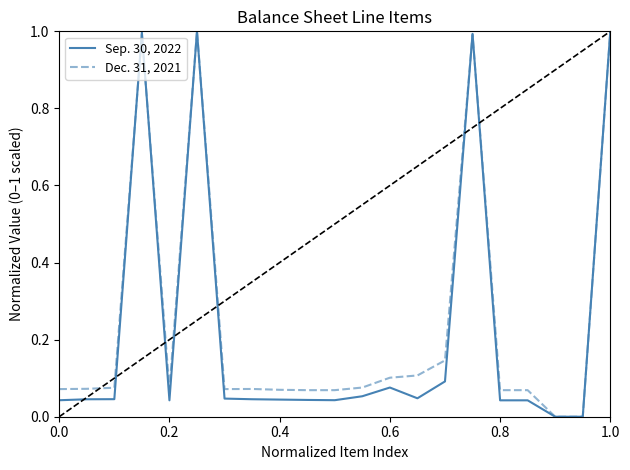

What is the average value of the Sep. 30, 2022 series?

0.2